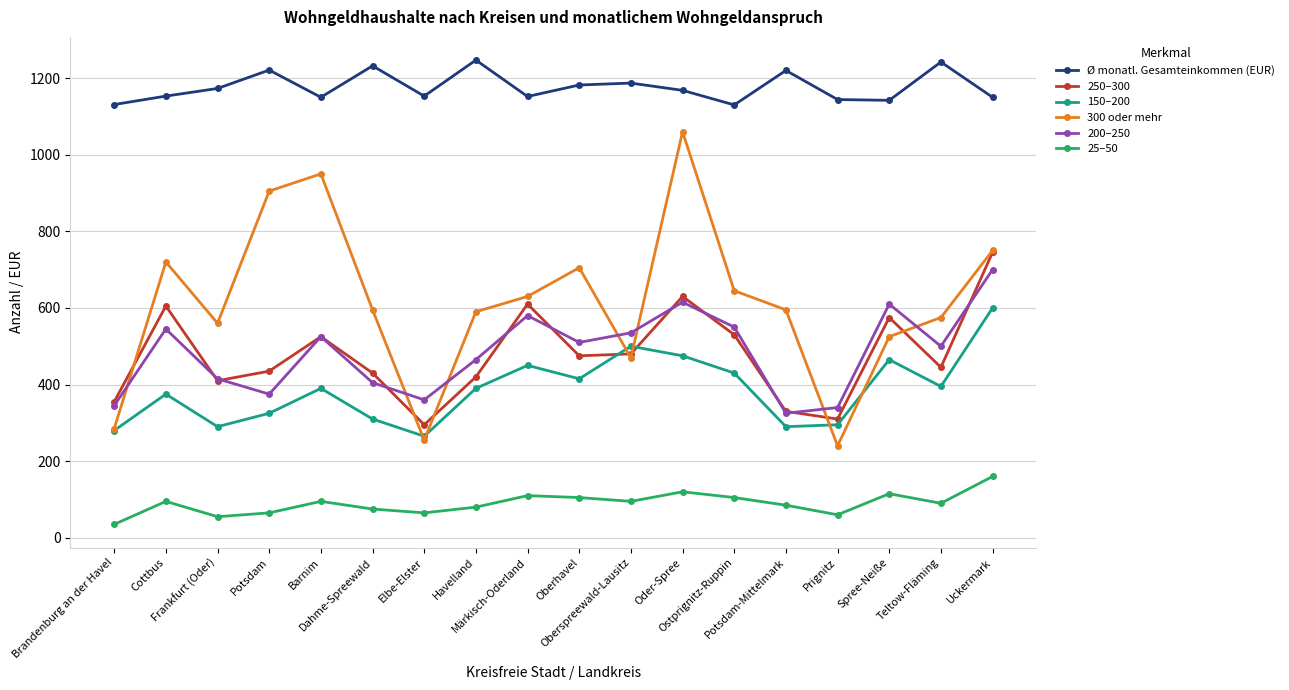

True or false: Ø monatl. Gesamteinkommen (EUR) has a value of 1232 at Dahme-Spreewald.

True